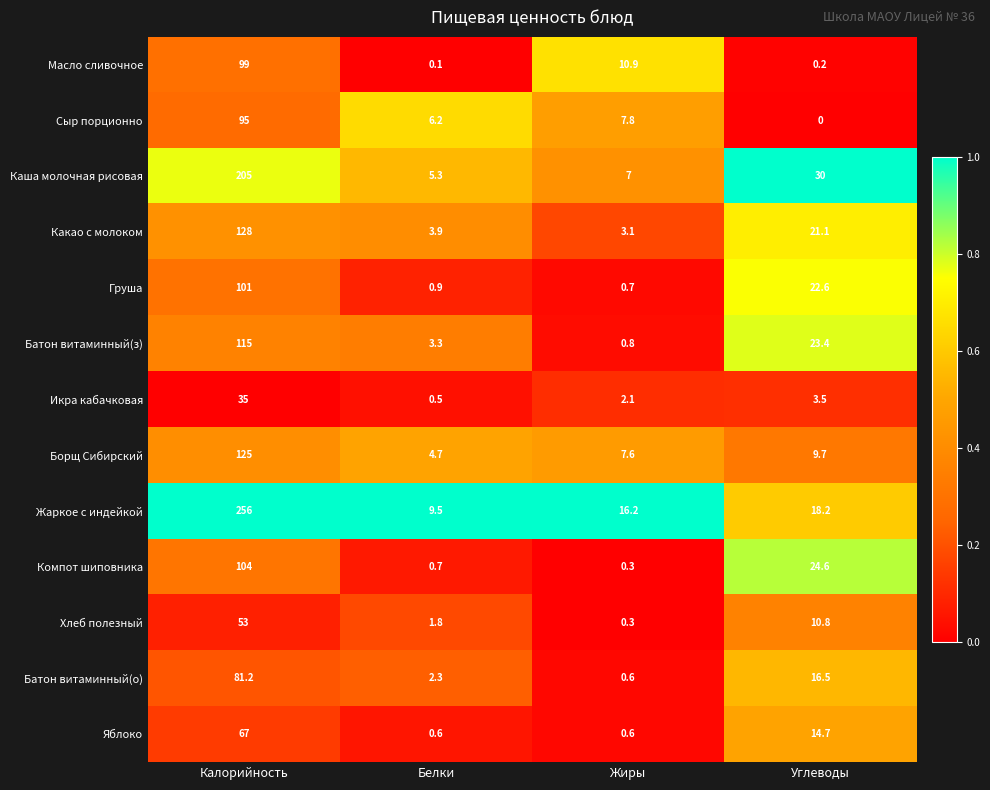

The value of Икра кабачковая at Калорийность is 57.5. True or false?

False